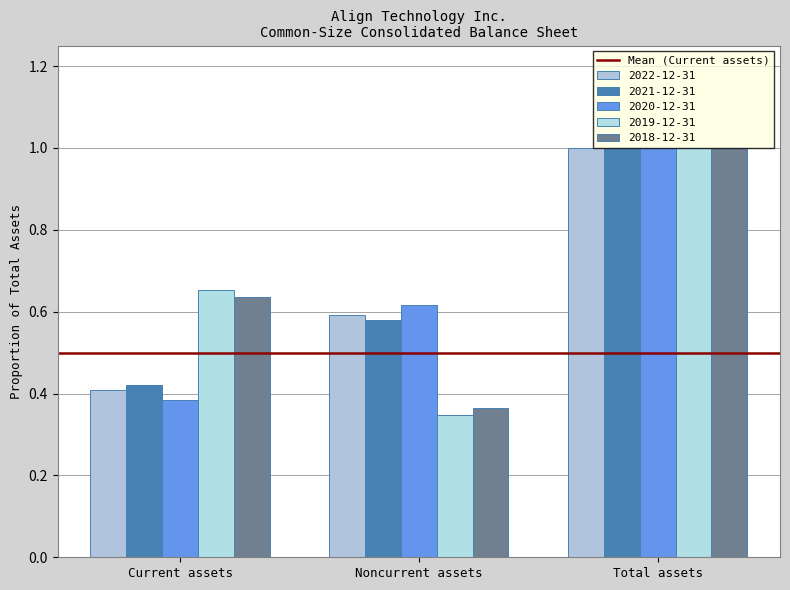

Which series has the widest spread of values?

2019-12-31